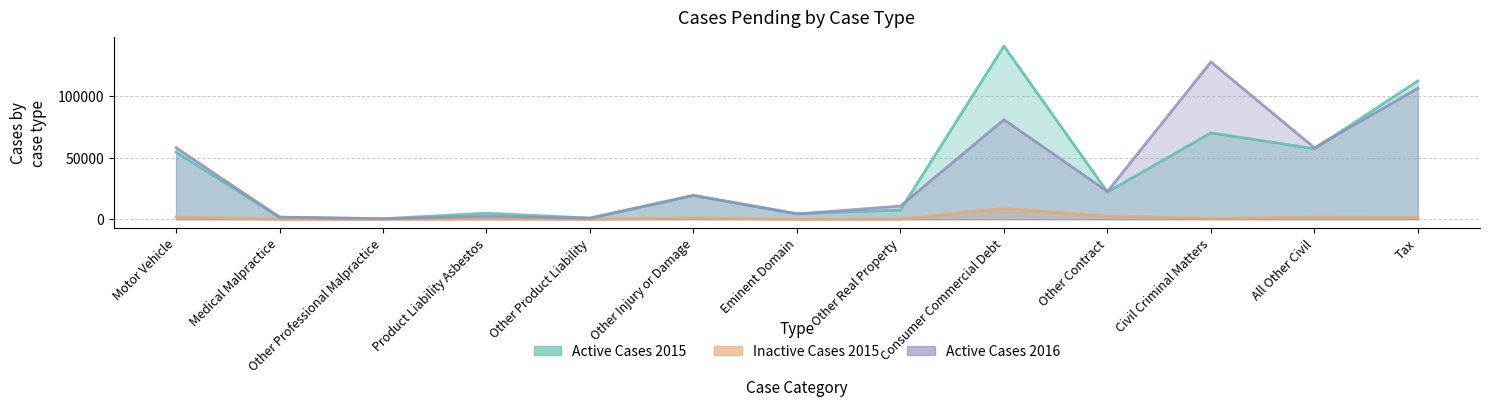

Is it true that Active Cases 2015 equals 25691 at Other Injury or Damage?

False